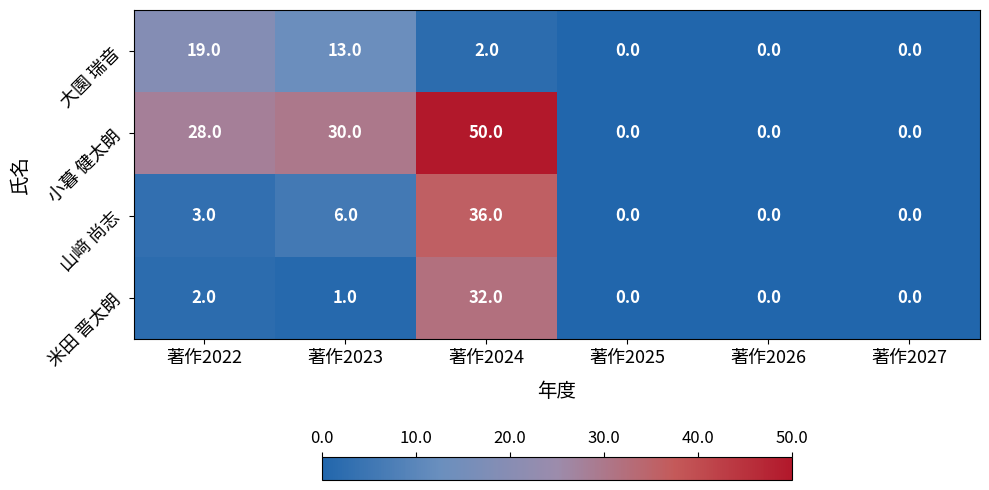

What is the greatest value displayed?

50